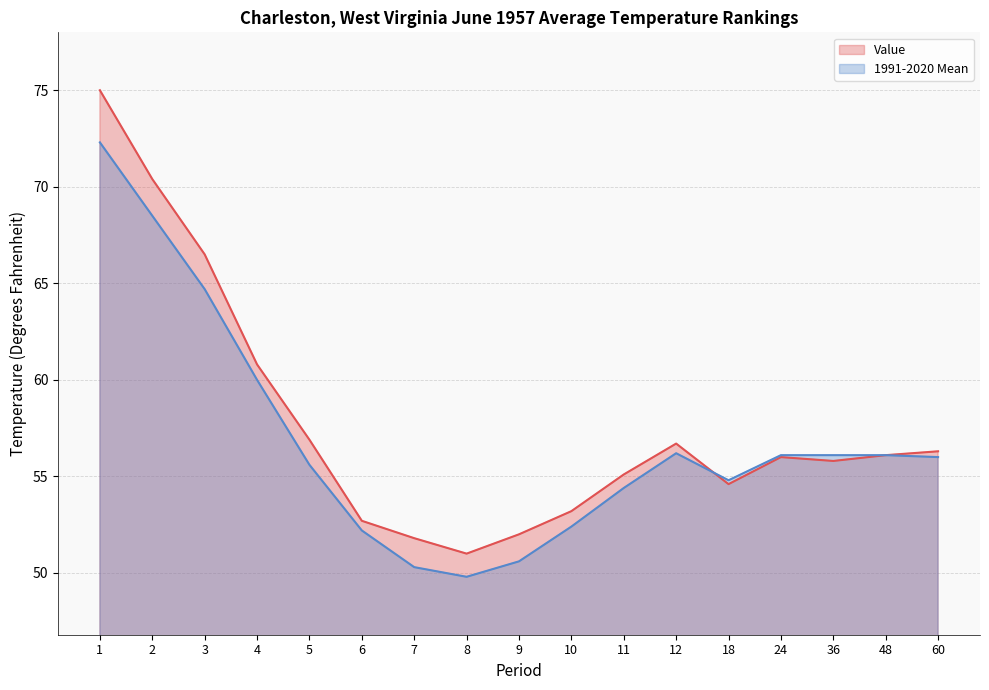

At which category is the sum across all series the highest?

1